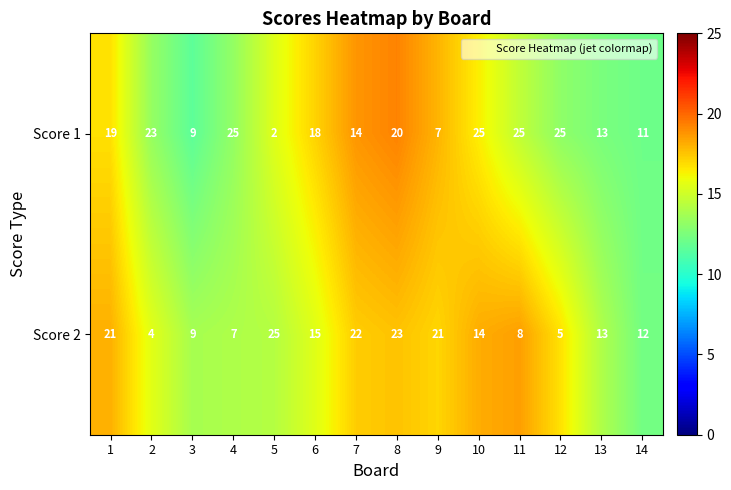

Reading right to left, transcribe all the data shown in this chart.

Score 1: 11	13	25	25	25	7	20	14	18	2	25	9	23	19
Score 2: 12	13	5	8	14	21	23	22	15	25	7	9	4	21